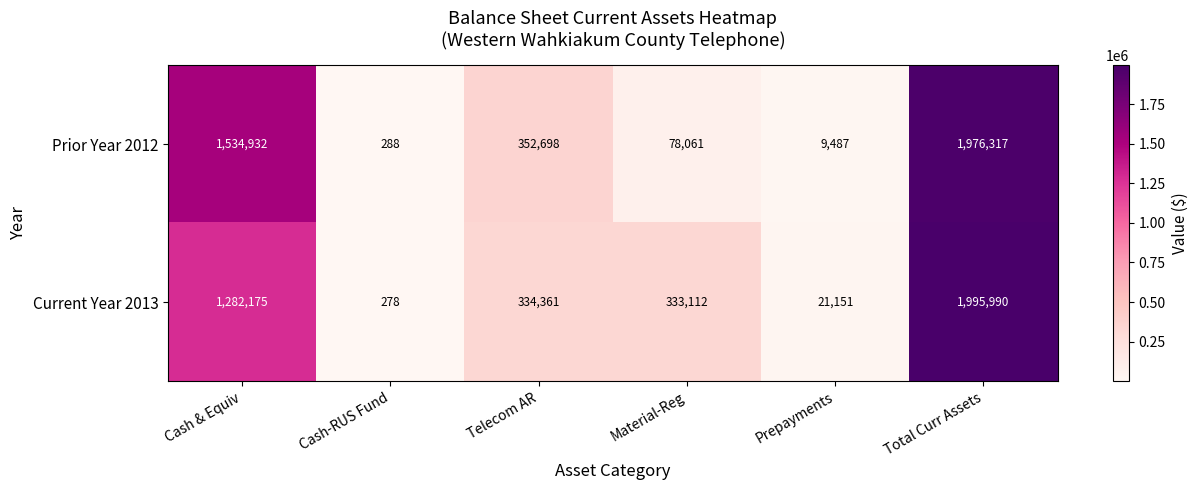

Reading left to right, transcribe all the data shown in this chart.

Prior Year 2012: Cash & Equiv=1534932	Cash-RUS Fund=288	Telecom AR=352698	Material-Reg=78061	Prepayments=9487	Total Curr Assets=1976317
Current Year 2013: Cash & Equiv=1282175	Cash-RUS Fund=278	Telecom AR=334361	Material-Reg=333112	Prepayments=21151	Total Curr Assets=1995990